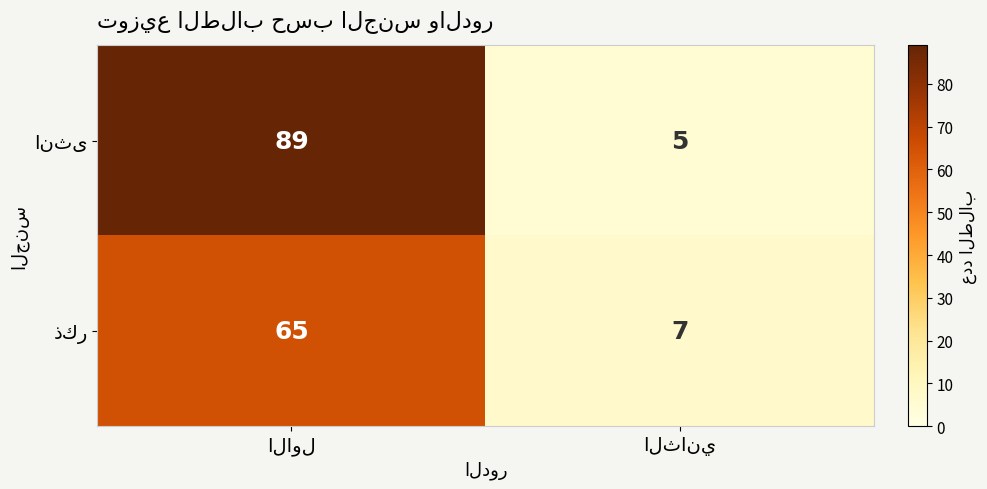

What is the smallest value displayed?

5